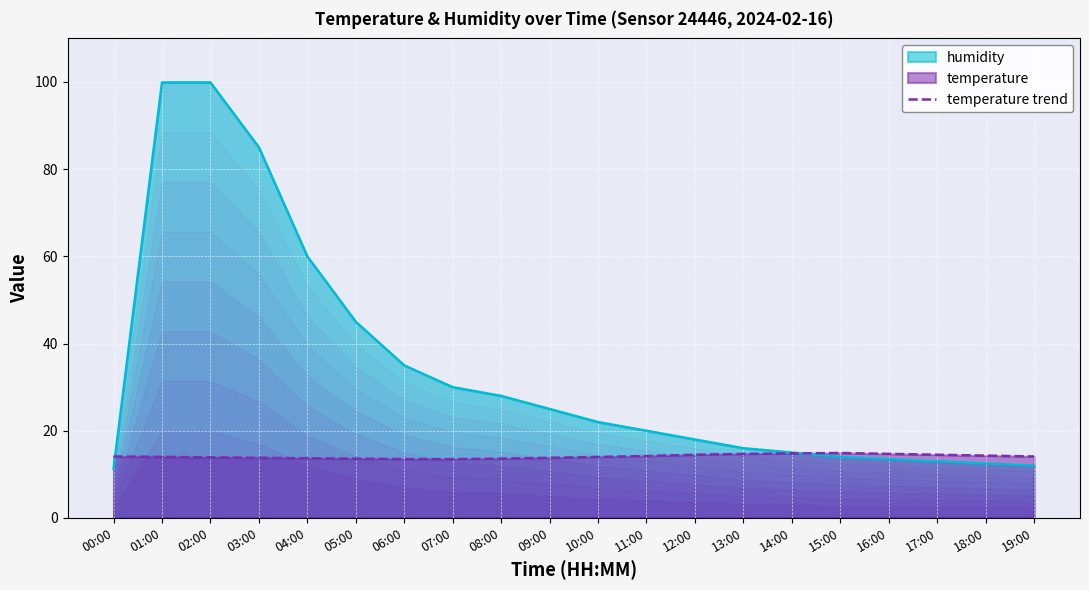

Is it true that the value at 14:00 is 14.8?

True